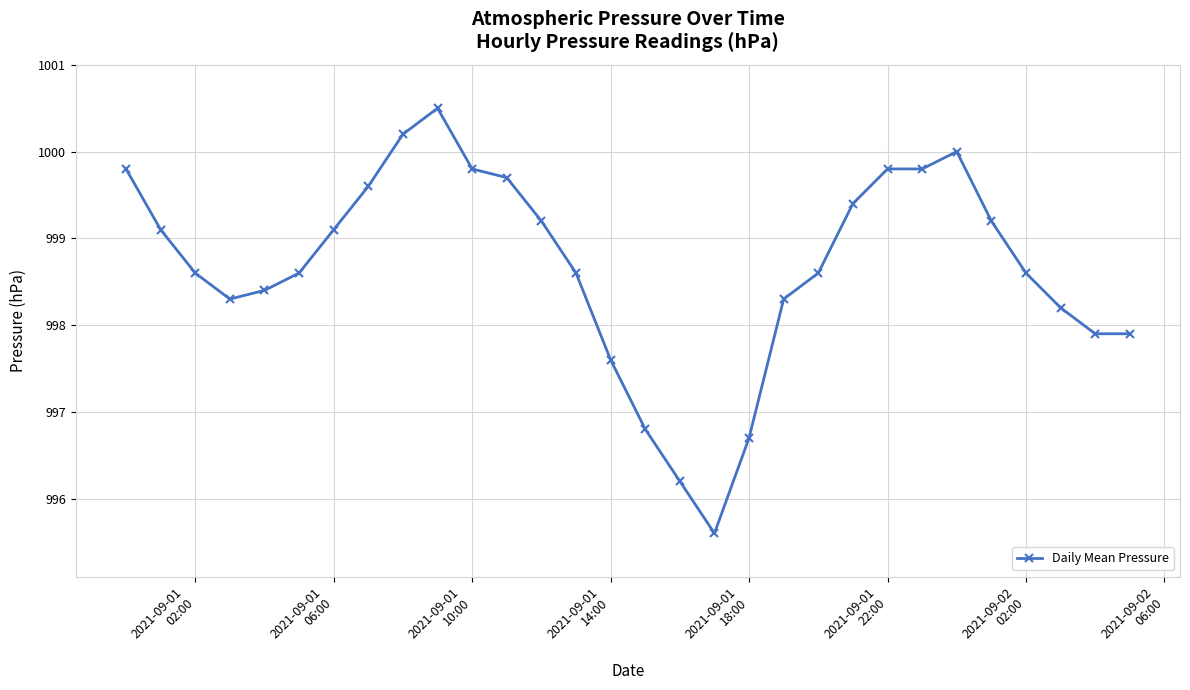

What is the value of the 30th point from the left?

997.9